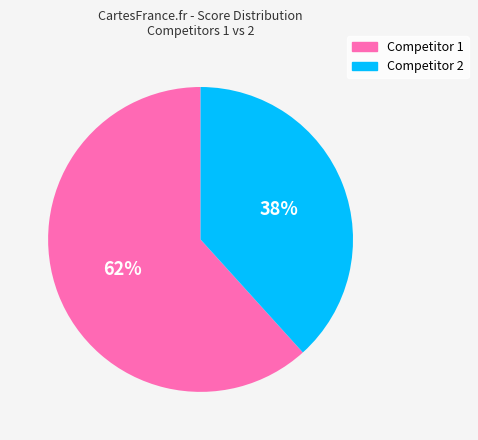

Count the number of slices in the pie.

2